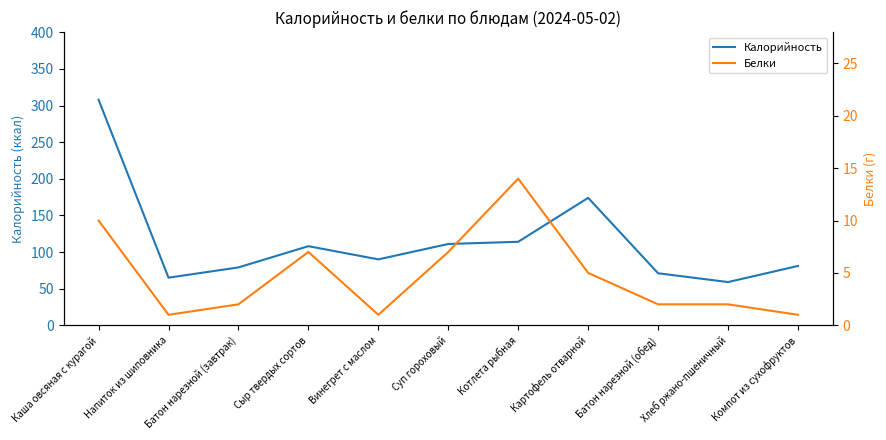

What is the label of the 10th point from the left?

Хлеб ржано-пшеничный